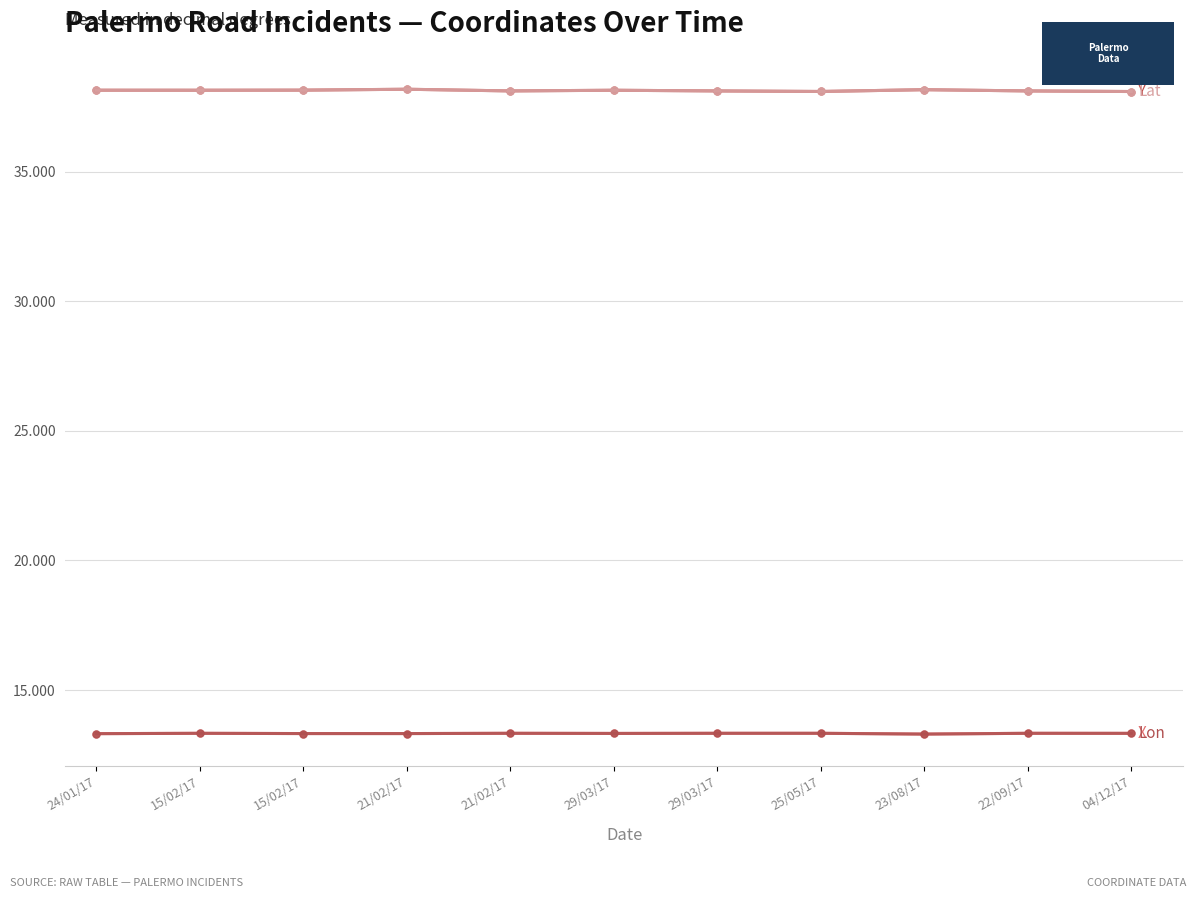

How many categories are shown in the chart?

11